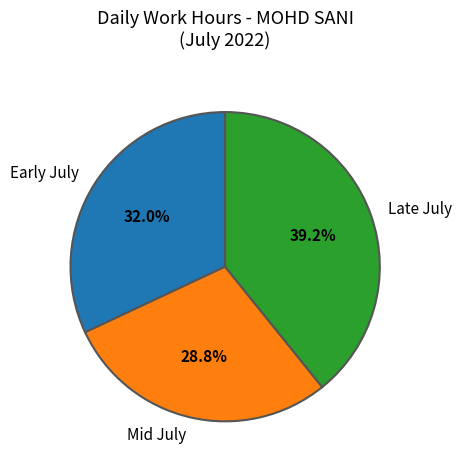

What is the largest slice in the pie chart?

Late July